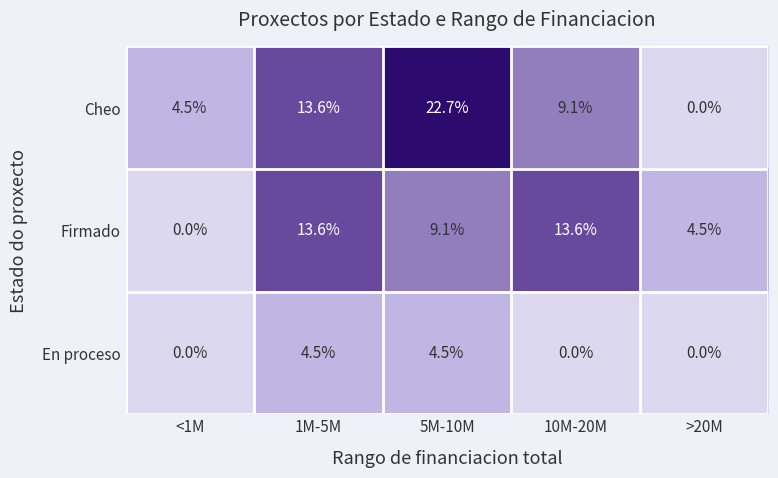

How many data points does each series have?

5